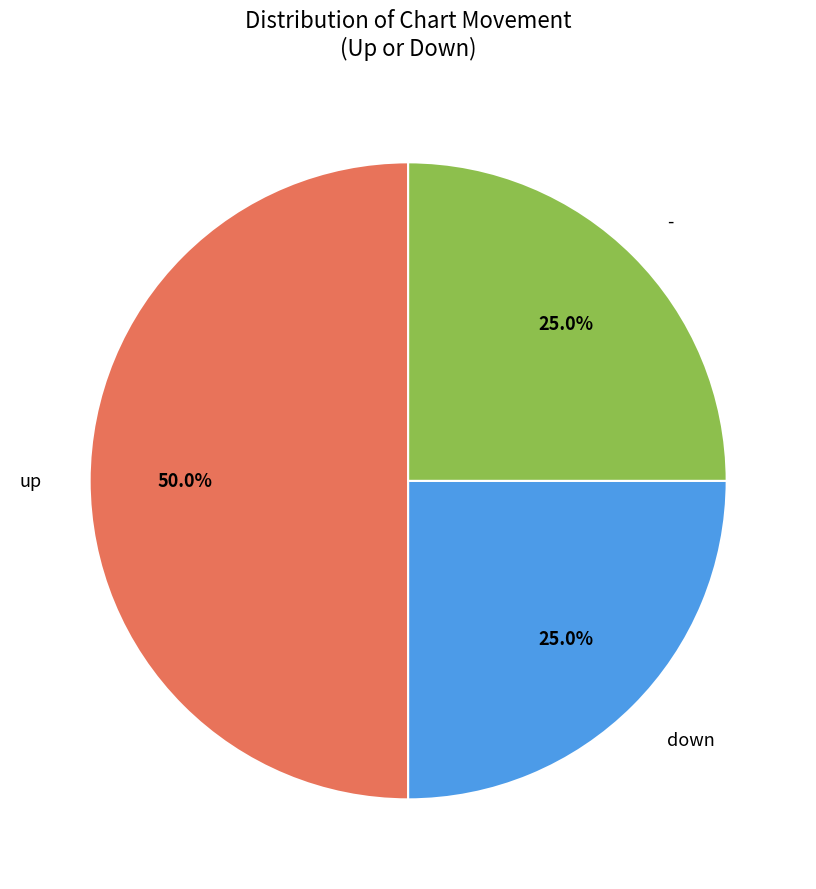

What is the largest slice in the pie chart?

up